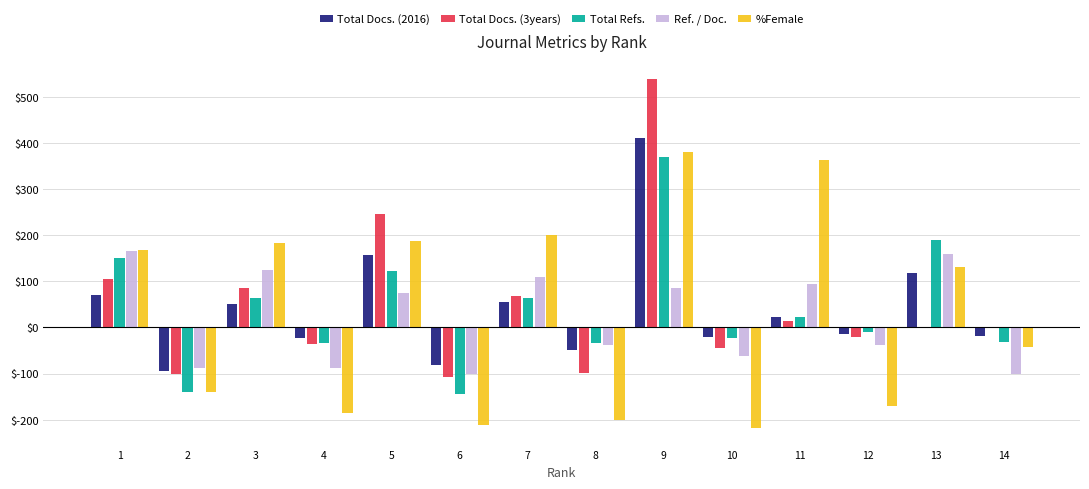

What are all the series names shown in the legend?

Total Docs. (2016), Total Docs. (3years), Total Refs., Ref. / Doc., %Female